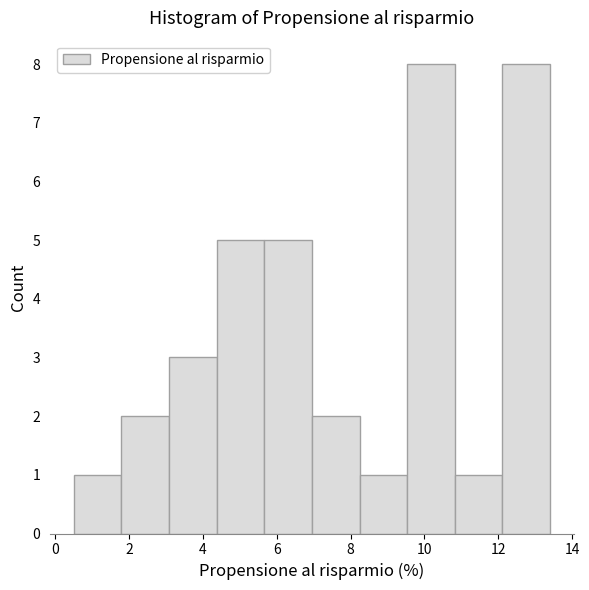

Reading left to right, transcribe this chart: for each bar, give the range it covers on the x-axis and its height. Neither the bar edges nor the heights are printed on the chart, so give them approximately, as read against the axes.

0.6 to 1.8: 1
1.8 to 3.0: 2
3.0 to 4.4: 3
4.4 to 5.6: 5
5.6 to 7.0: 5
7.0 to 8.2: 2
8.2 to 9.6: 1
9.6 to 10.8: 8
10.8 to 12.2: 1
12.2 to 13.4: 8